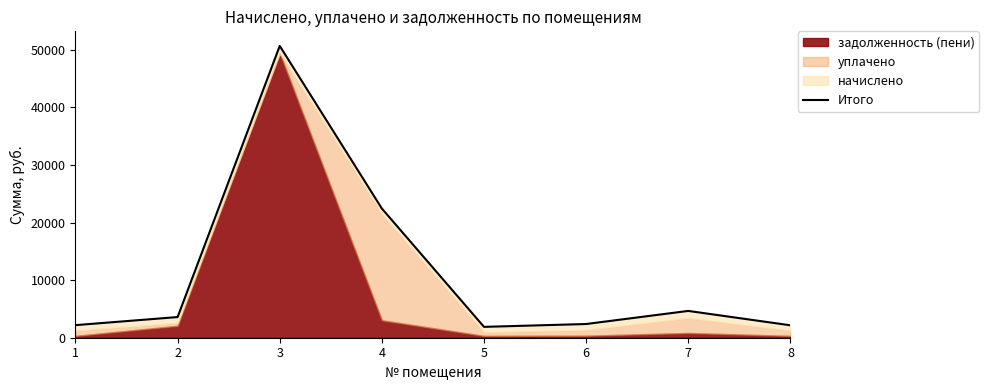

At which label does the data first exceed 3587?

2